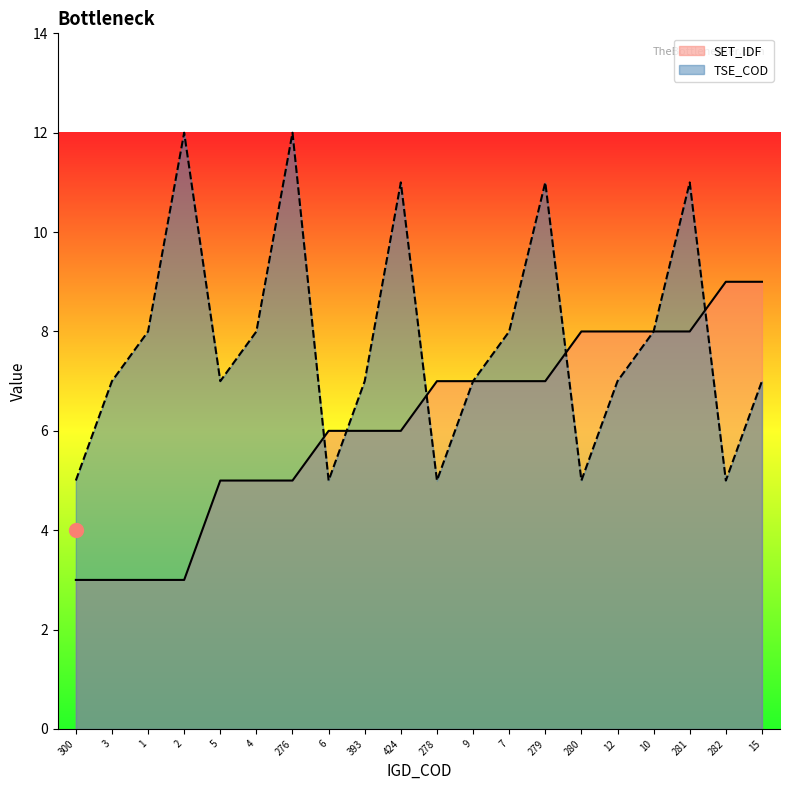

The TSE_COD series shows 4 at 7. True or false?

False